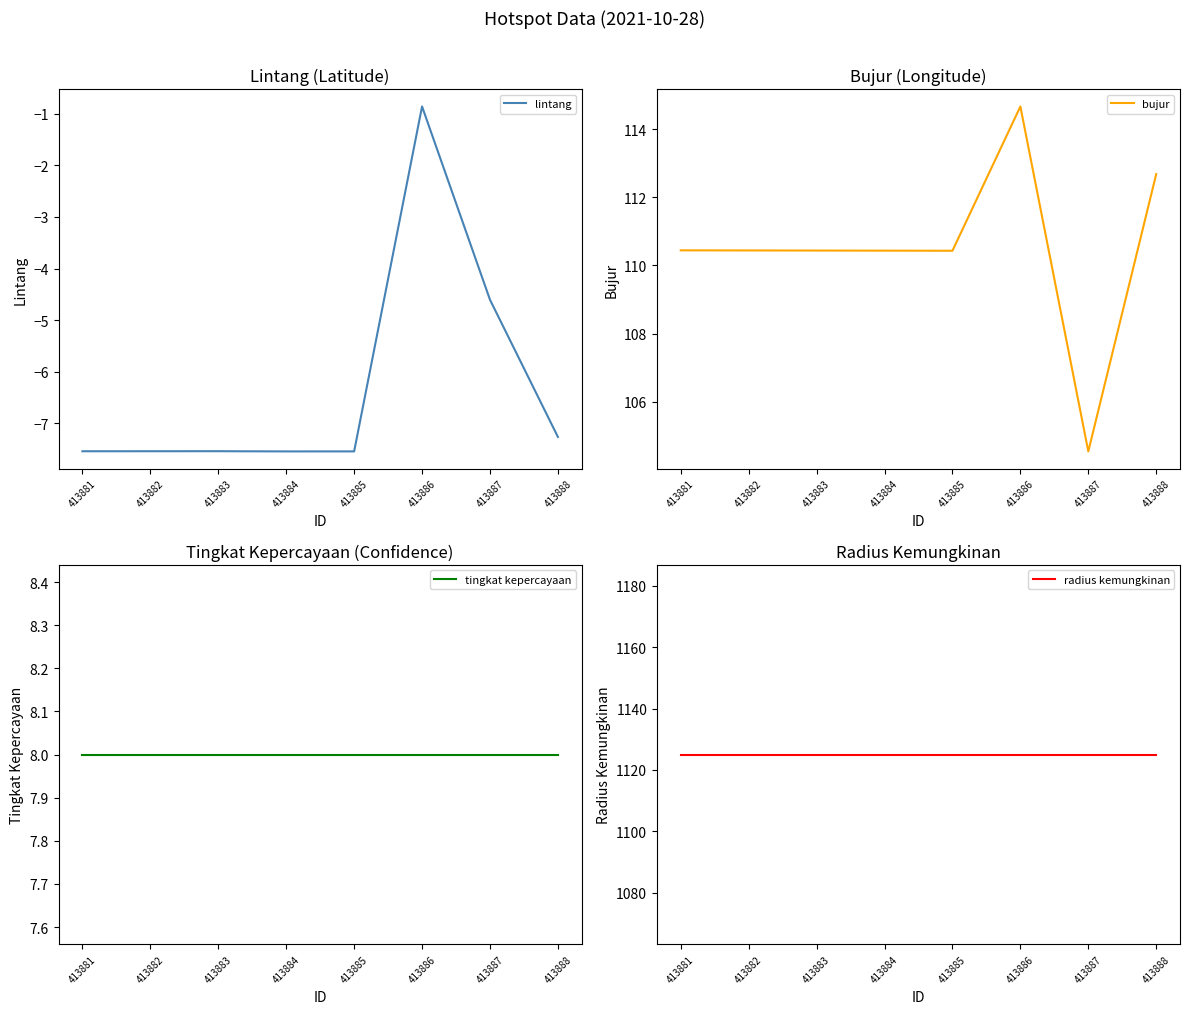

Is the value of lintang at 413886 greater than the value of bujur at 413883?

No